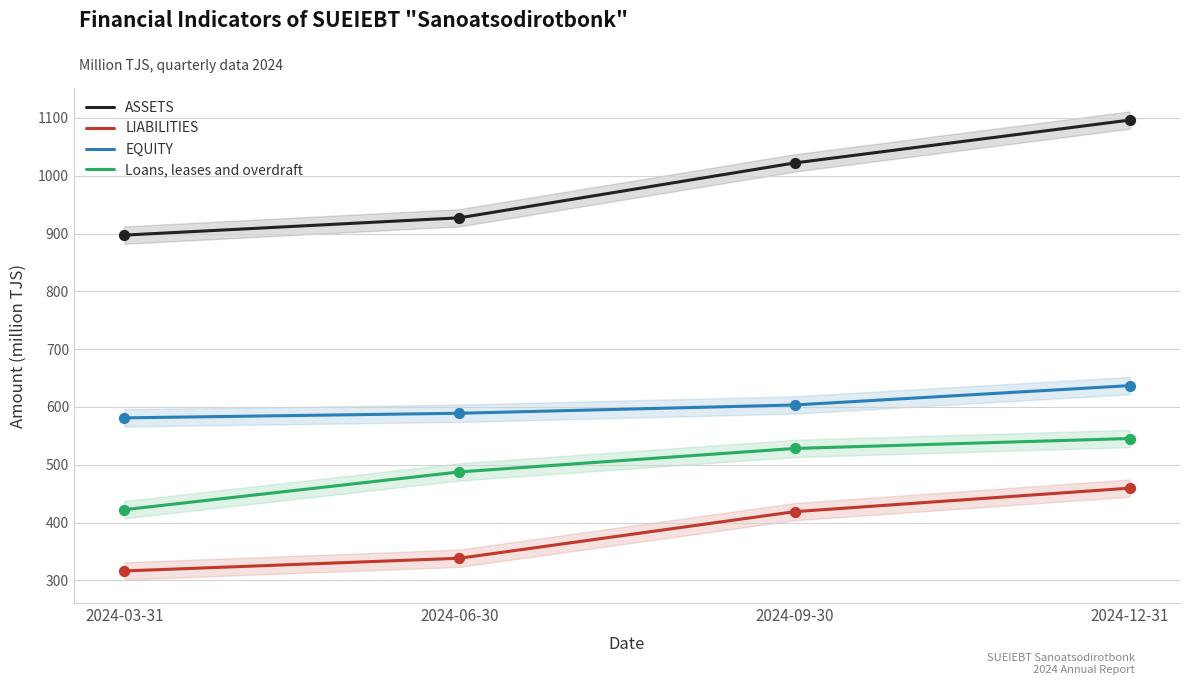

Is the value of LIABILITIES at 2024-12-31 greater than the value of ASSETS at 2024-09-30?

No